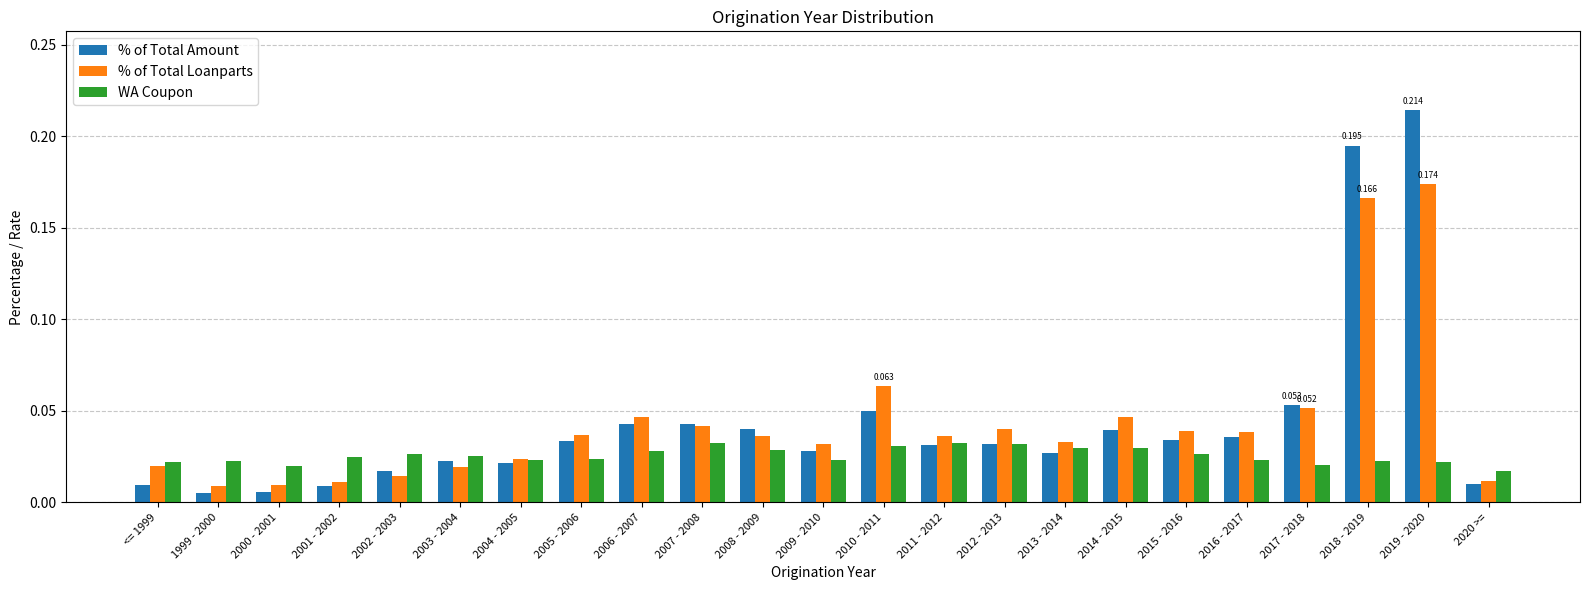

What are all the series names shown in the legend?

% of Total Amount, % of Total Loanparts, WA Coupon